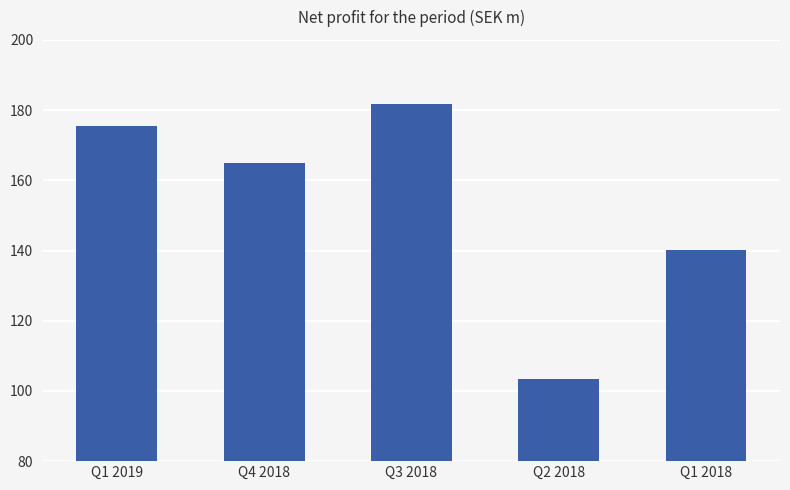

What is the average value?

153.2